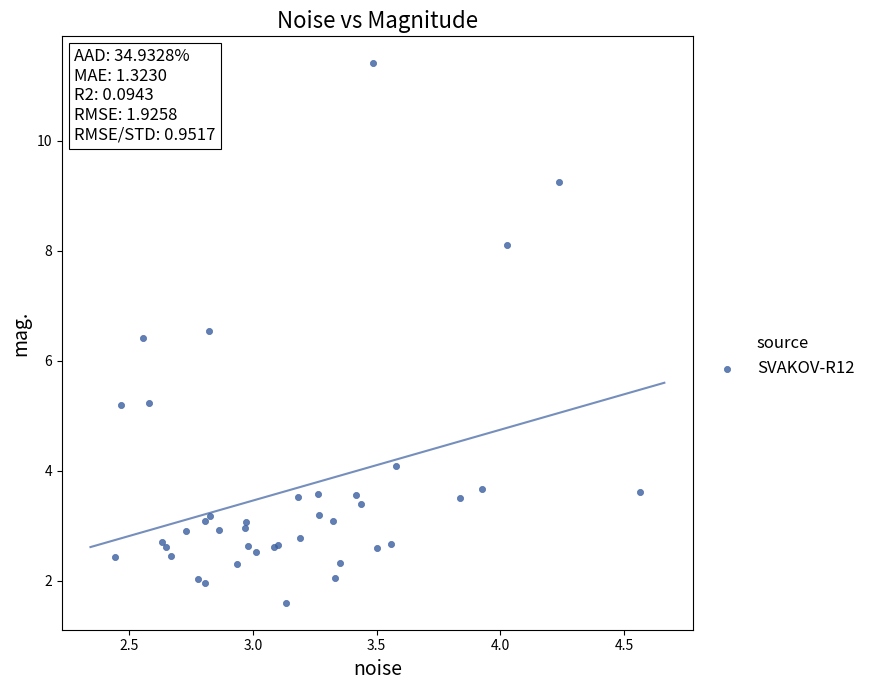

What Y value in the scatter plot is closest to 6?

6.4